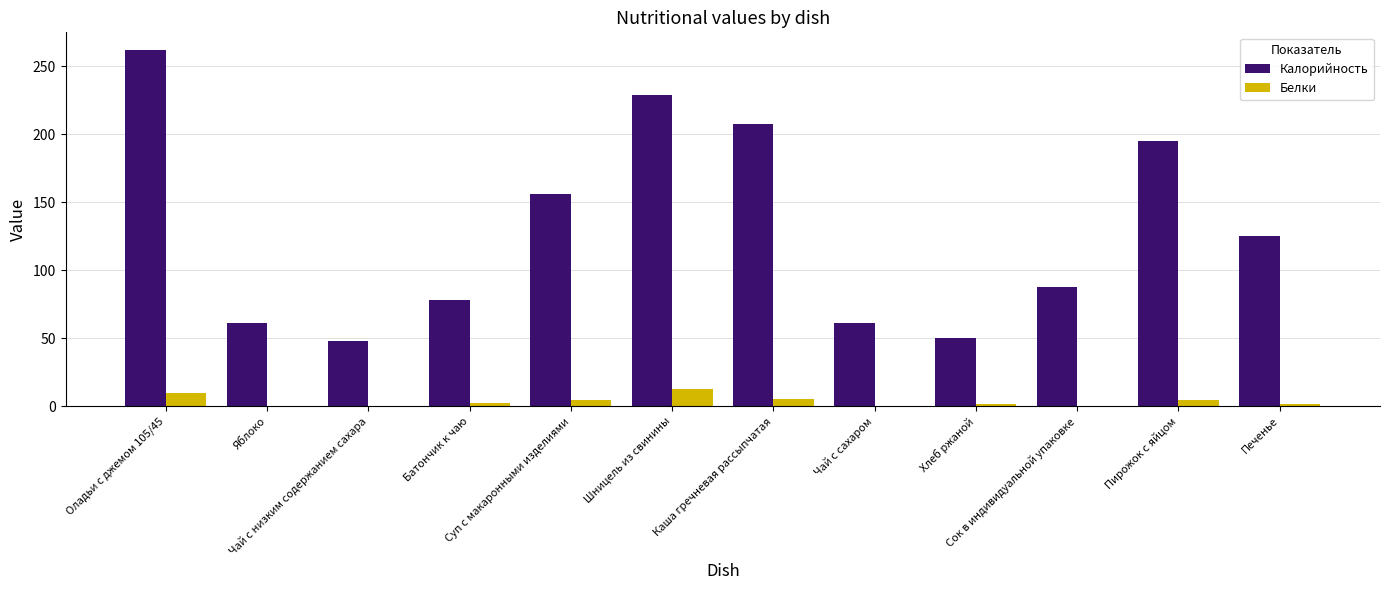

What is the maximum value shown in the chart?

262.0